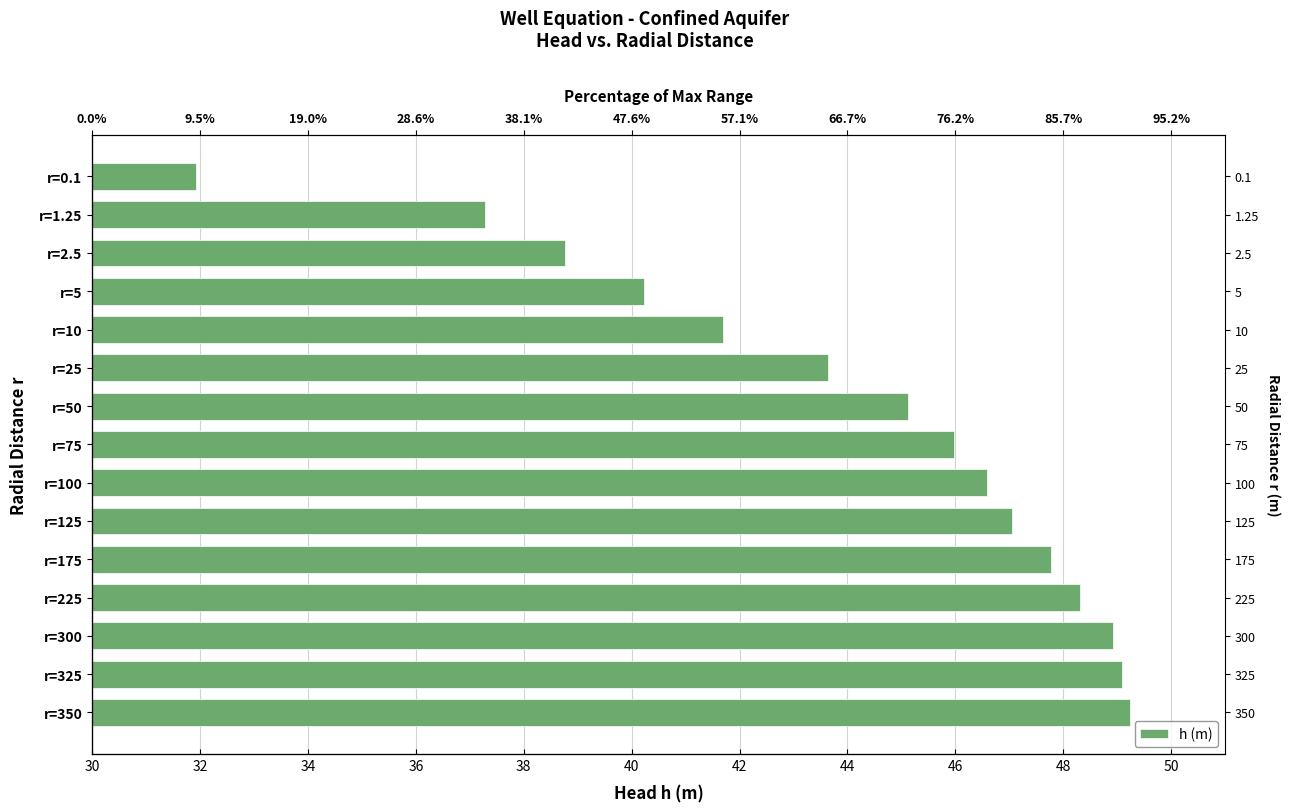

What is the value of the 5th bar from the left?

47.8